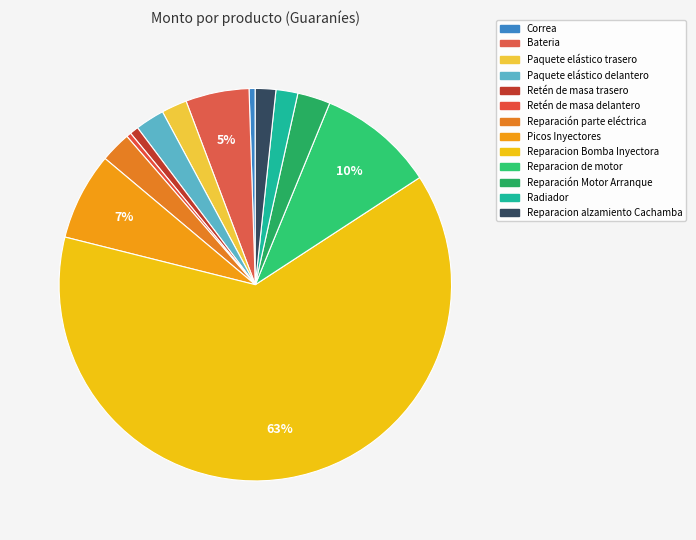

Combined, do Reparacion Bomba Inyectora and Reparacion de motor account for over 50%?

Yes